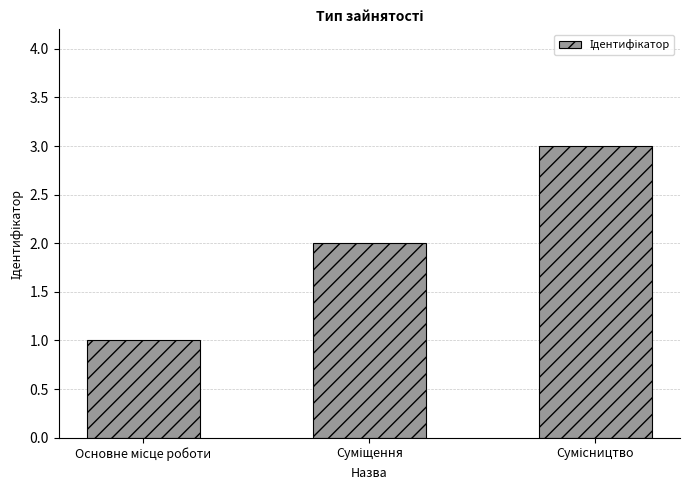

Does the chart contain any negative values?

No